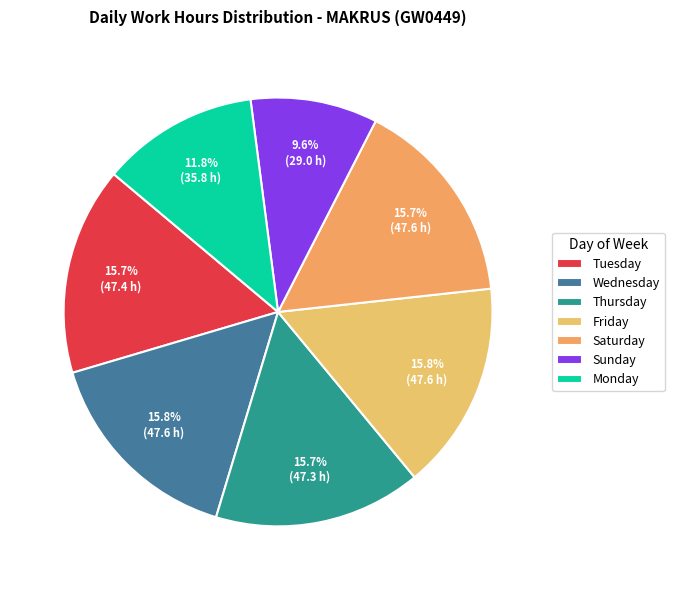

How many slices are in this pie chart?

7